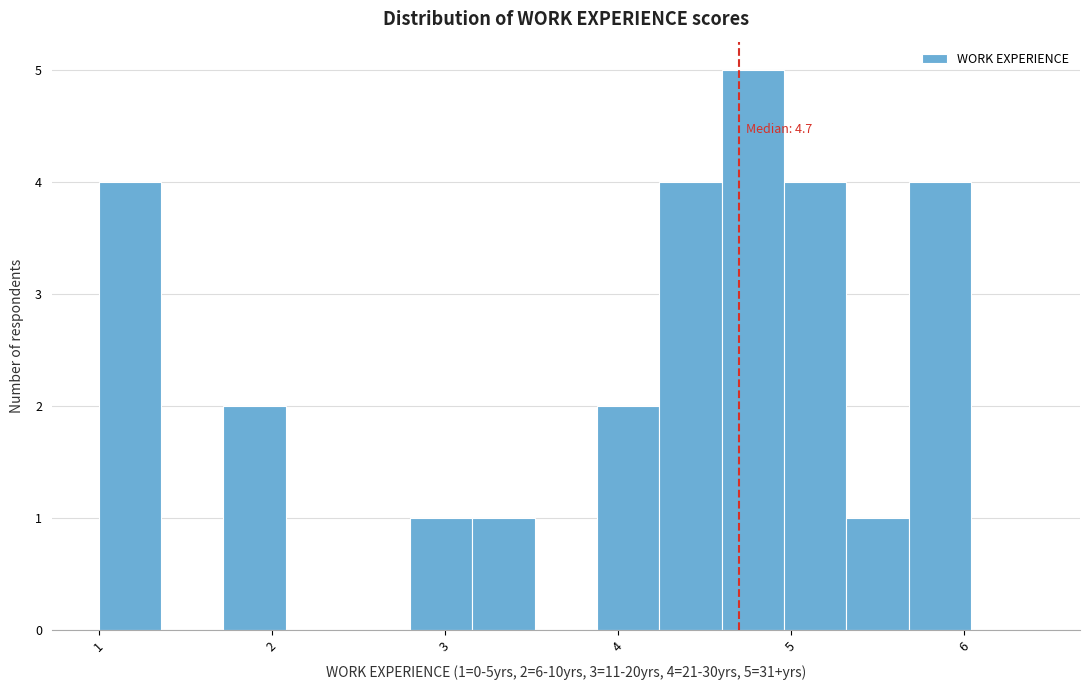

Read against the x-axis, roughly where is the centre of the tallest bar?

4.8